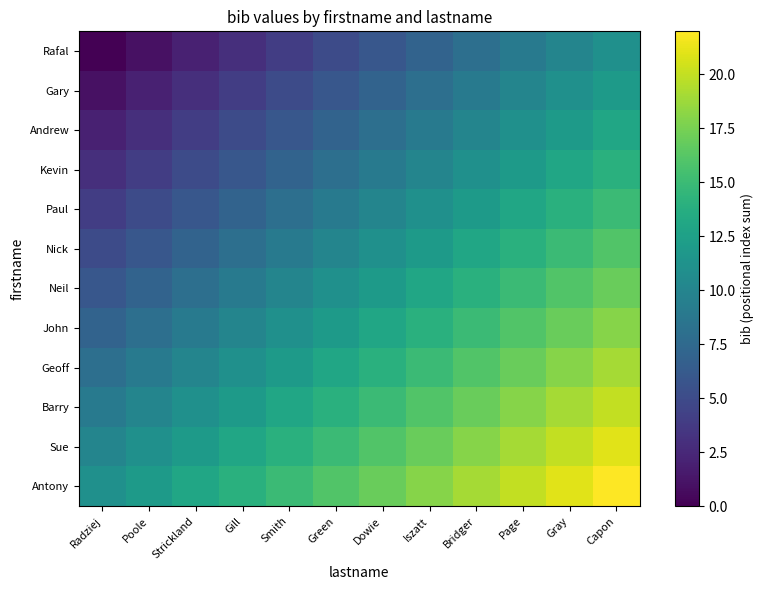

Reading left to right, extract all data points from this chart.

Rafal: Radziej=0	Poole=1	Strickland=2	Gill=3	Smith=4	Green=5	Dowie=6	Iszatt=7	Bridger=8	Page=9	Gray=10	Capon=11
Gary: Radziej=1	Poole=2	Strickland=3	Gill=4	Smith=5	Green=6	Dowie=7	Iszatt=8	Bridger=9	Page=10	Gray=11	Capon=12
Andrew: Radziej=2	Poole=3	Strickland=4	Gill=5	Smith=6	Green=7	Dowie=8	Iszatt=9	Bridger=10	Page=11	Gray=12	Capon=13
Kevin: Radziej=3	Poole=4	Strickland=5	Gill=6	Smith=7	Green=8	Dowie=9	Iszatt=10	Bridger=11	Page=12	Gray=13	Capon=14
Paul: Radziej=4	Poole=5	Strickland=6	Gill=7	Smith=8	Green=9	Dowie=10	Iszatt=11	Bridger=12	Page=13	Gray=14	Capon=15
Nick: Radziej=5	Poole=6	Strickland=7	Gill=8	Smith=9	Green=10	Dowie=11	Iszatt=12	Bridger=13	Page=14	Gray=15	Capon=16
Neil: Radziej=6	Poole=7	Strickland=8	Gill=9	Smith=10	Green=11	Dowie=12	Iszatt=13	Bridger=14	Page=15	Gray=16	Capon=17
John: Radziej=7	Poole=8	Strickland=9	Gill=10	Smith=11	Green=12	Dowie=13	Iszatt=14	Bridger=15	Page=16	Gray=17	Capon=18
Geoff: Radziej=8	Poole=9	Strickland=10	Gill=11	Smith=12	Green=13	Dowie=14	Iszatt=15	Bridger=16	Page=17	Gray=18	Capon=19
Barry: Radziej=9	Poole=10	Strickland=11	Gill=12	Smith=13	Green=14	Dowie=15	Iszatt=16	Bridger=17	Page=18	Gray=19	Capon=20
Sue: Radziej=10	Poole=11	Strickland=12	Gill=13	Smith=14	Green=15	Dowie=16	Iszatt=17	Bridger=18	Page=19	Gray=20	Capon=21
Antony: Radziej=11	Poole=12	Strickland=13	Gill=14	Smith=15	Green=16	Dowie=17	Iszatt=18	Bridger=19	Page=20	Gray=21	Capon=22